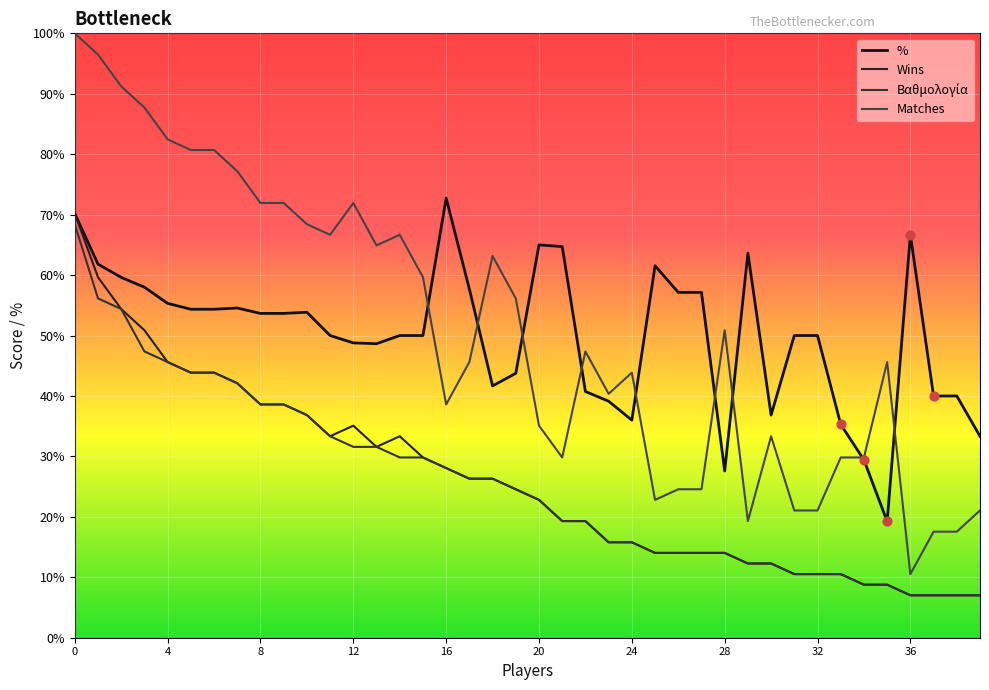

Which series contains the lowest Y value?

Wins